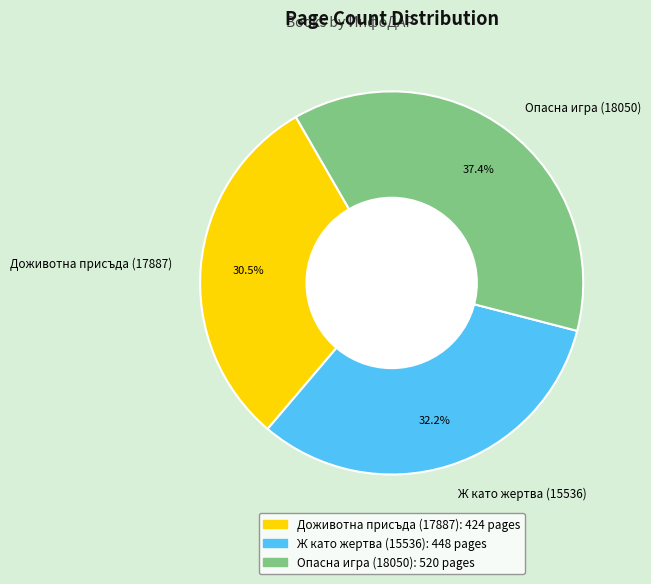

To the nearest percent, what is the combined percentage of Доживотна присъда (17887) and Ж като жертва (15536)?

63%